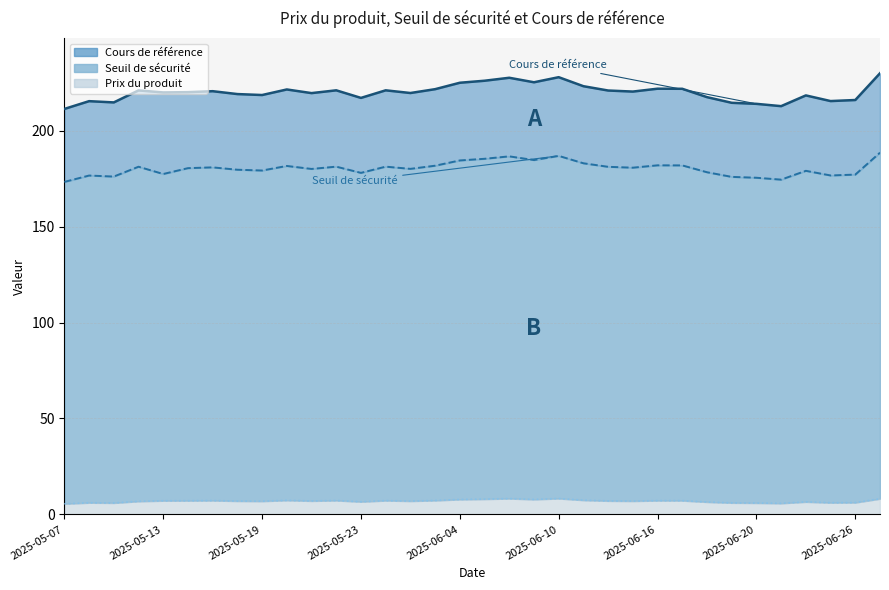

Read the Cours de référence value at 2025-05-23.

217.2